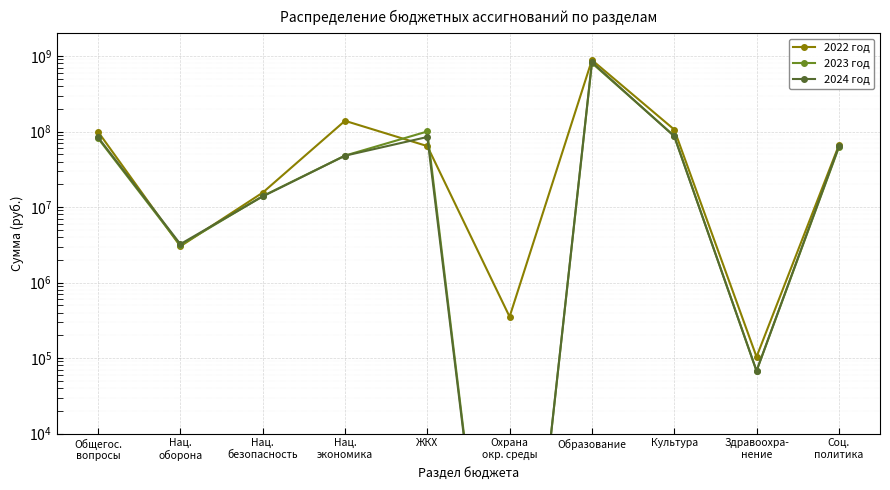

Which series has the widest spread of values?

2022 год